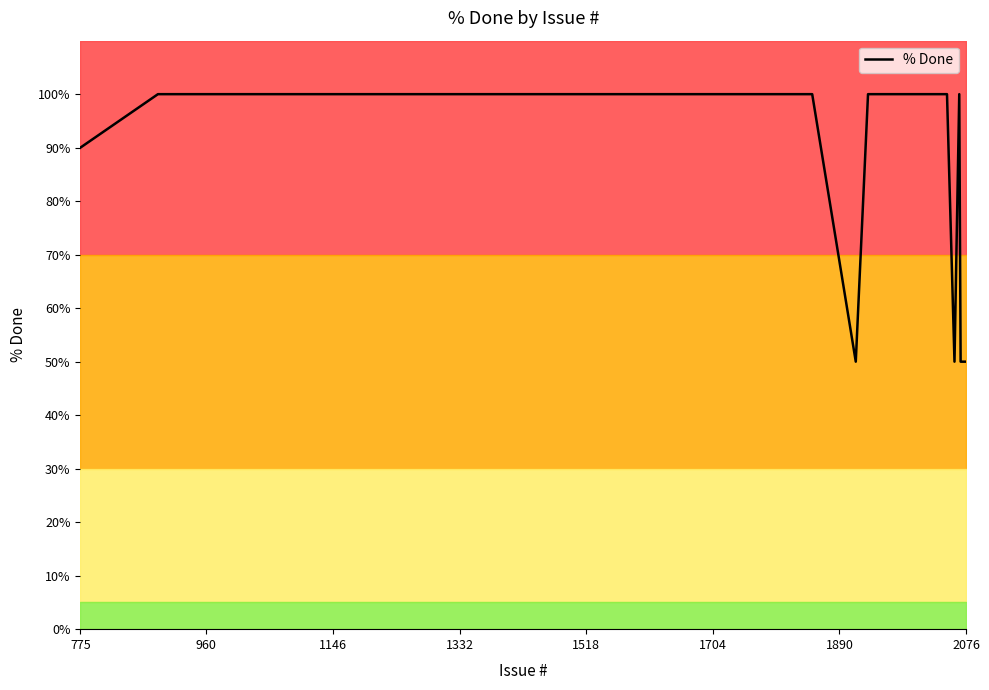

At which label is % Done closest to 75?

775